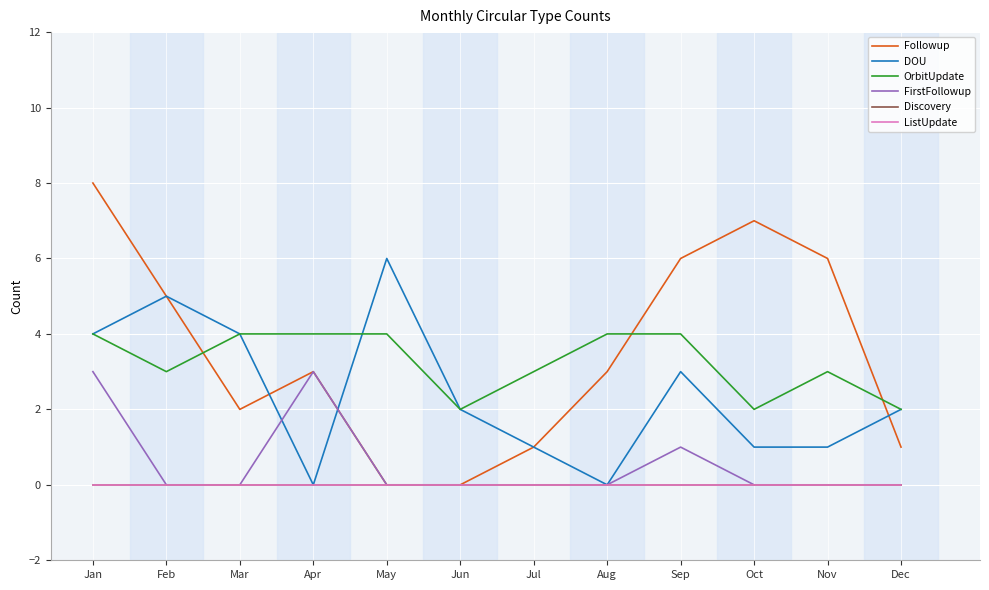

Does the chart have visible grid lines?

Yes